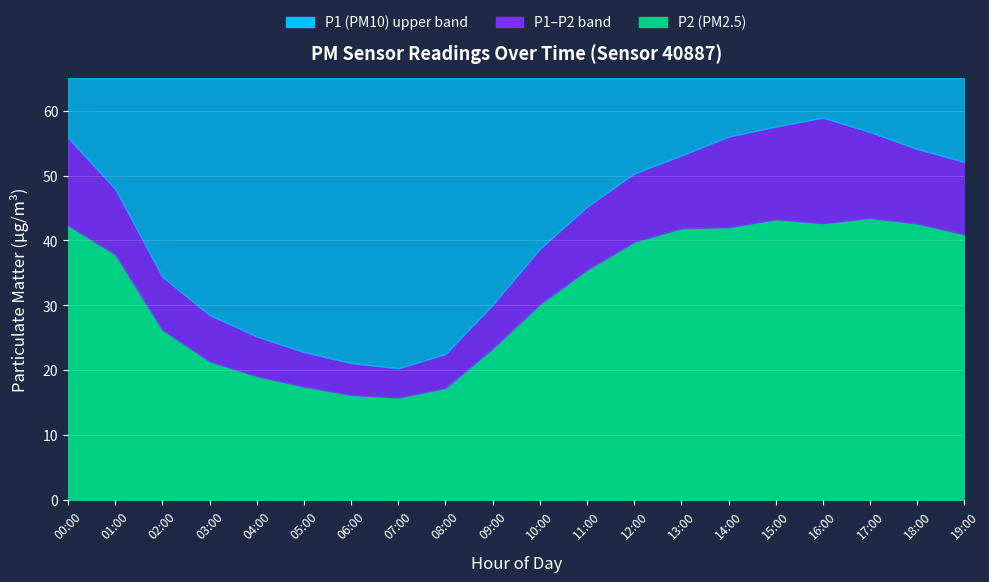

Reading right to left, list all the values displayed in this chart.

P1: 19:00=52.1	18:00=54.1	17:00=56.7	16:00=58.9	15:00=57.5	14:00=56.0	13:00=53.1	12:00=50.3	11:00=45.2	10:00=38.7	09:00=30.1	08:00=22.5	07:00=20.3	06:00=21.1	05:00=22.8	04:00=25.2	03:00=28.5	02:00=34.4	01:00=47.9	00:00=55.8
P2: 19:00=41.0	18:00=42.6	17:00=43.5	16:00=42.7	15:00=43.3	14:00=42.0	13:00=41.9	12:00=39.8	11:00=35.5	10:00=30.2	09:00=23.4	08:00=17.3	07:00=15.8	06:00=16.2	05:00=17.5	04:00=19.1	03:00=21.4	02:00=26.2	01:00=37.9	00:00=42.4